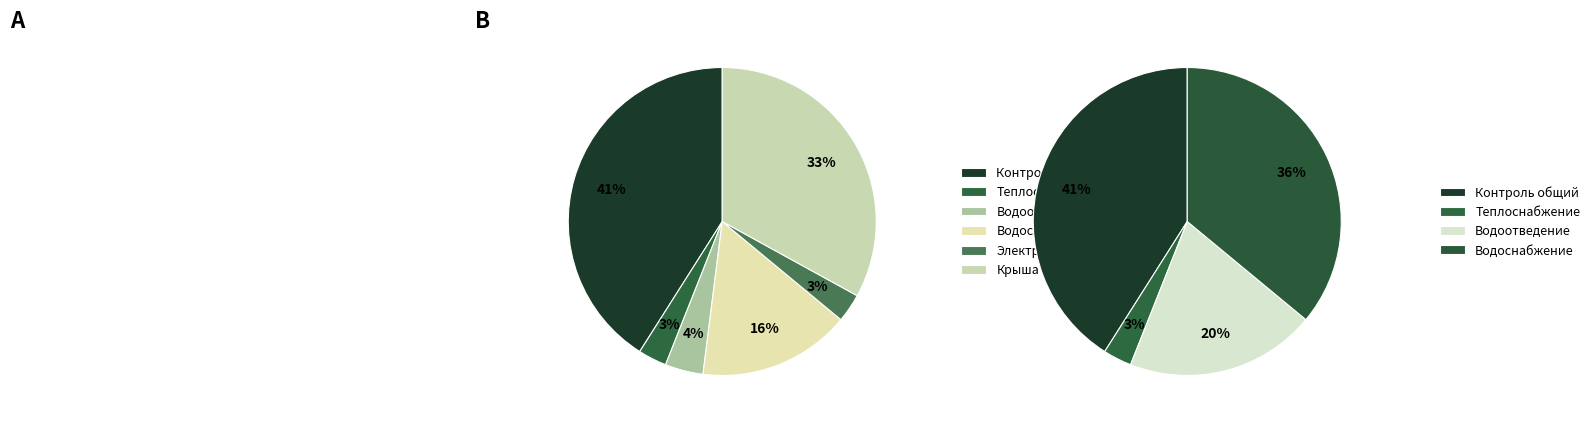

To the nearest percent, what is the difference between the Строительный контроль электроснабжения and Строительный контроль slice percentages?

38%